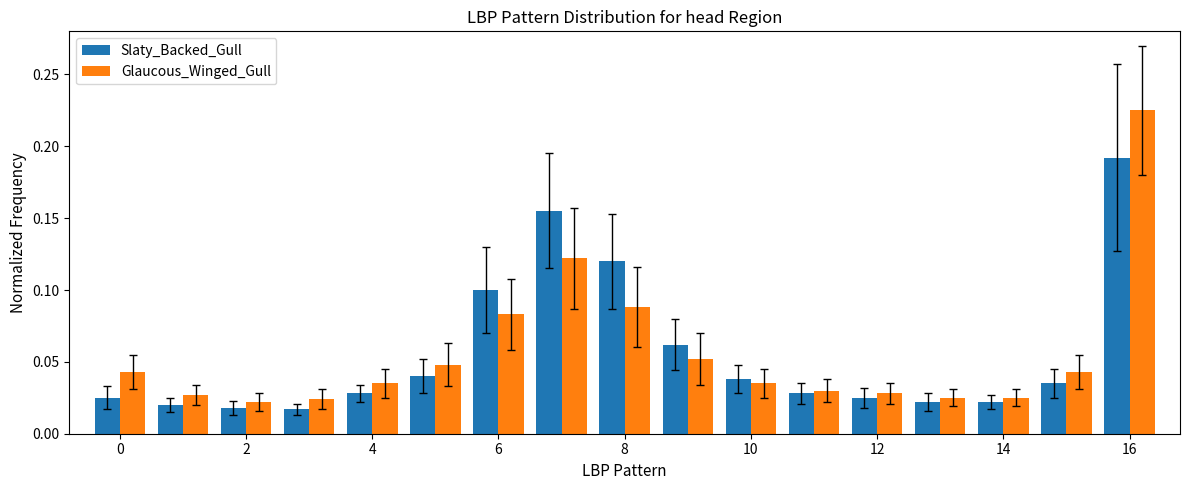

List the series in order of their peak value, lowest first.

Slaty_Backed_Gull, Glaucous_Winged_Gull